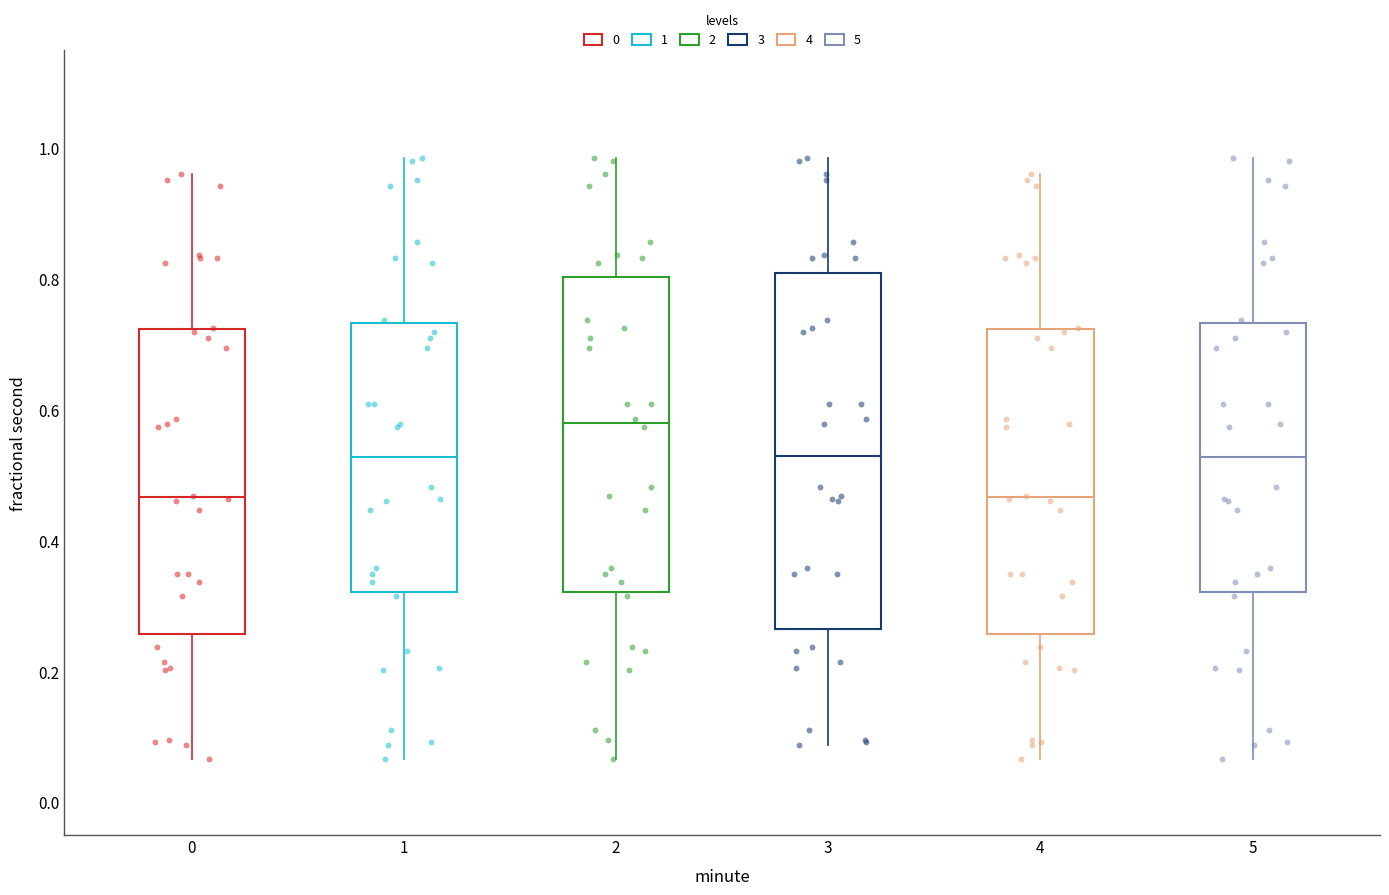

Comparing the boxes themselves (not the whiskers), which one is the tallest?

3